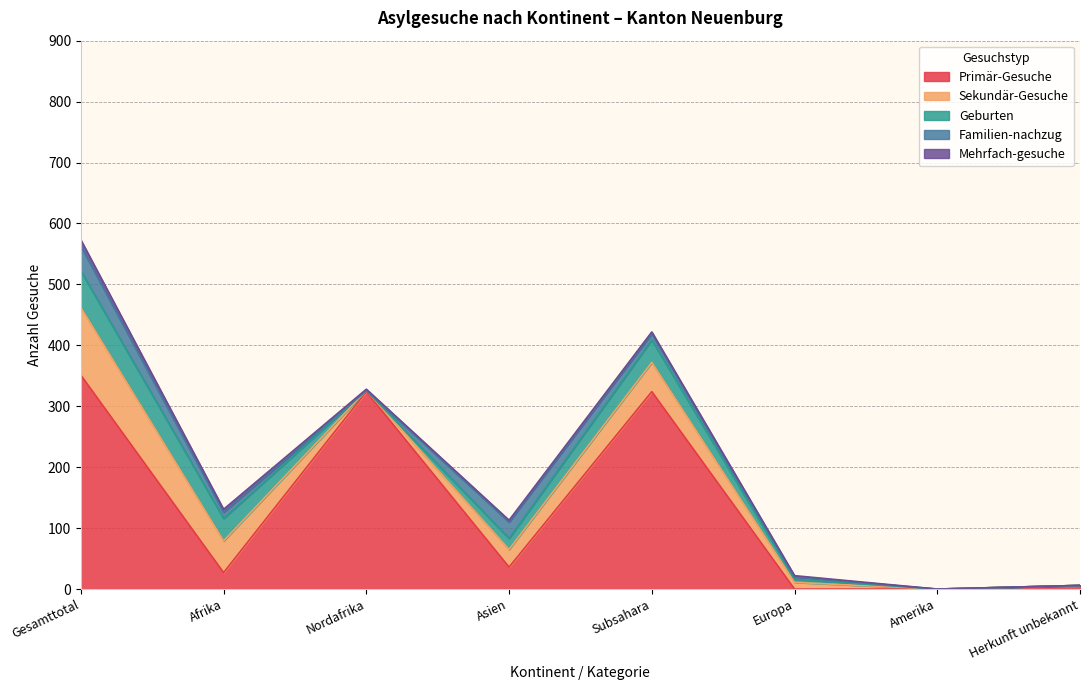

The Geburten series shows 37 at Subsahara. True or false?

True